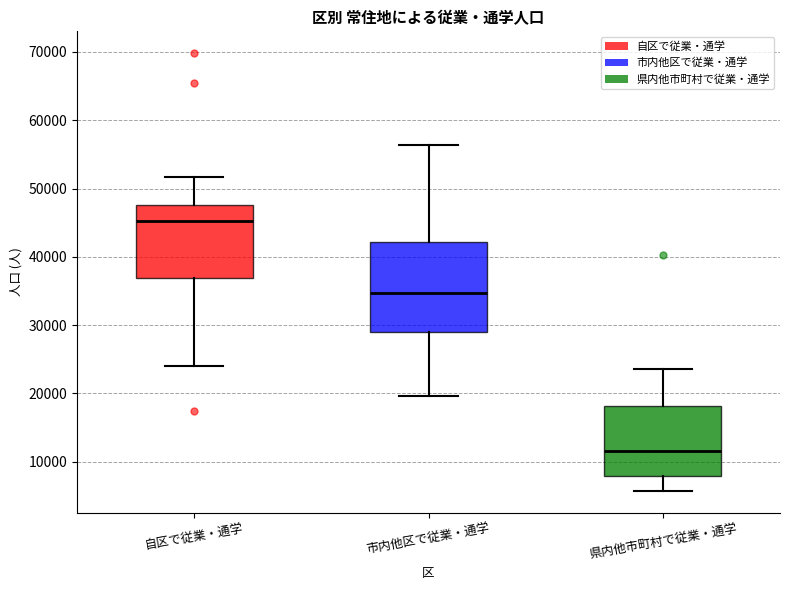

Which box has the lowest median line?

県内他市町村で従業・通学